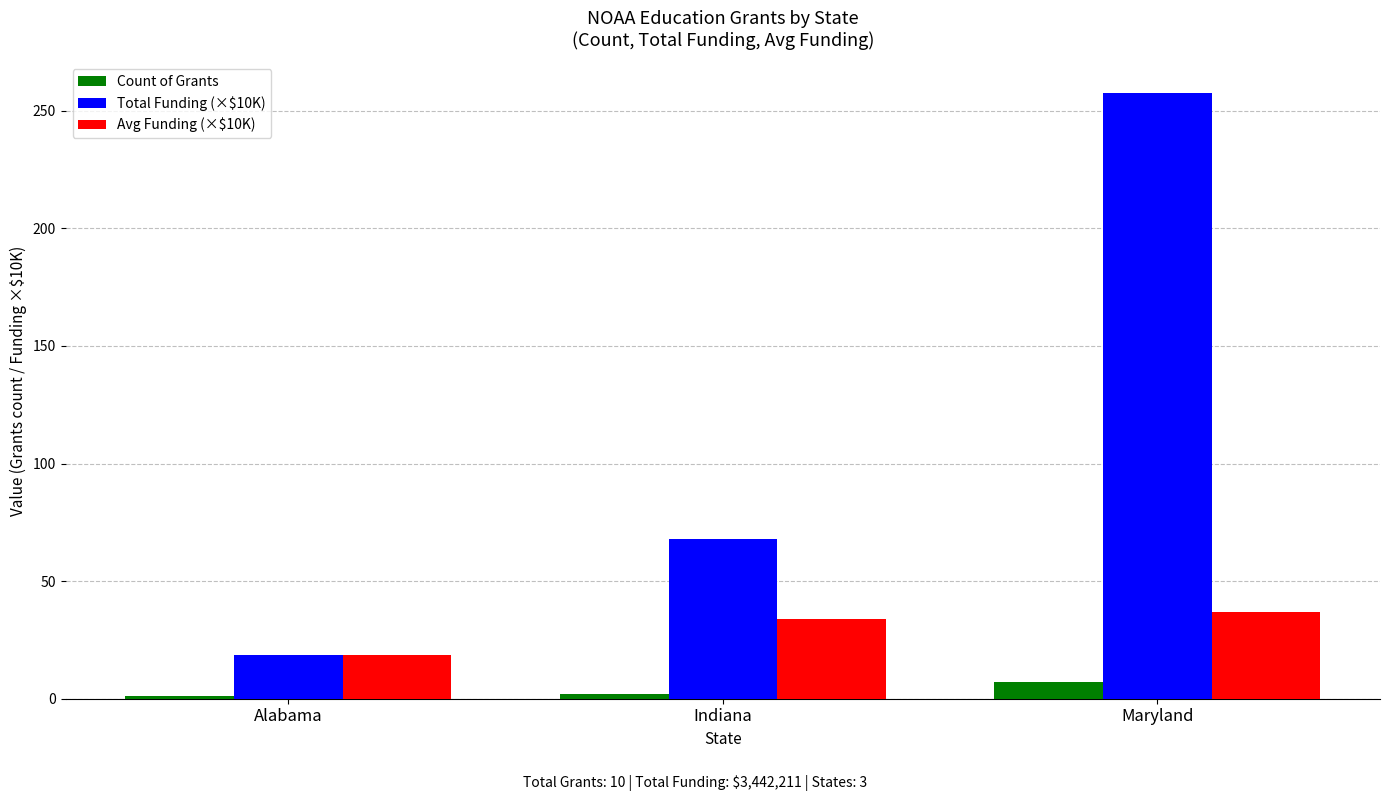

How many data points does each series have?

3